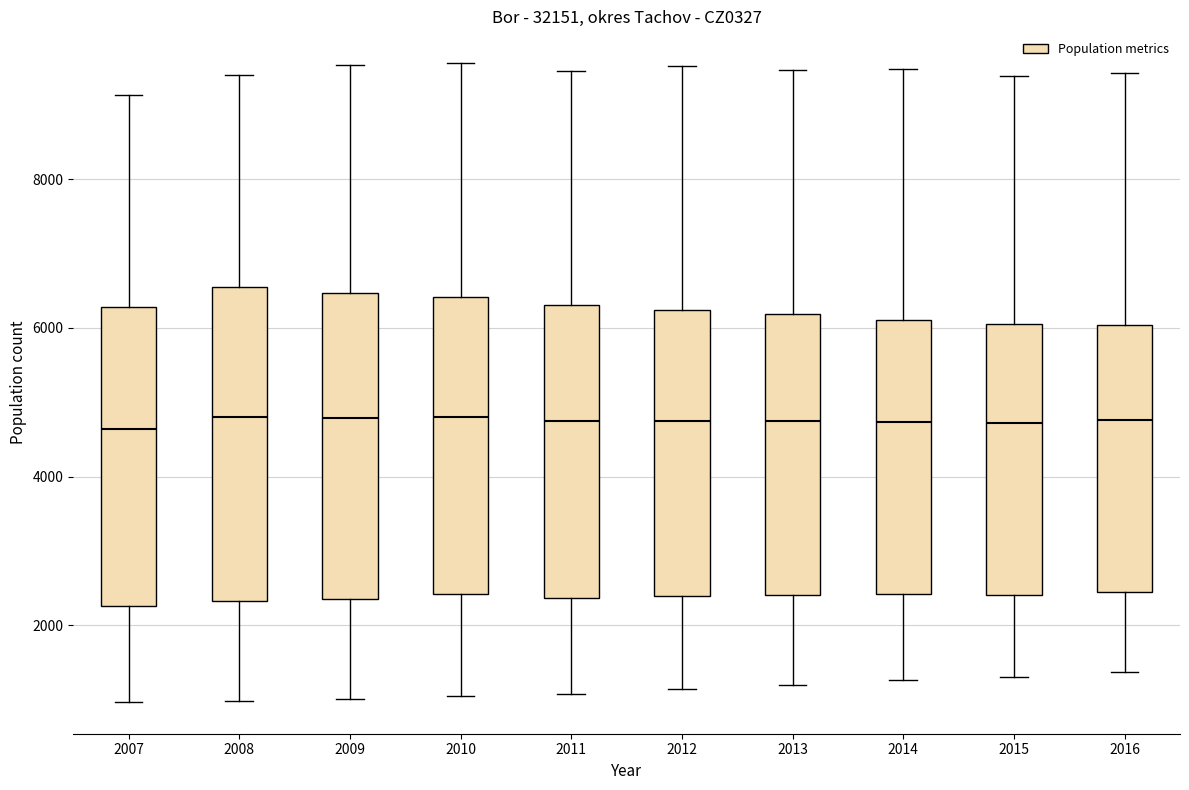

Where is the lower edge of the box at x = 2011 on the y-axis? The values are not printed on the chart, so give them approximately, as read against the axis.

2400